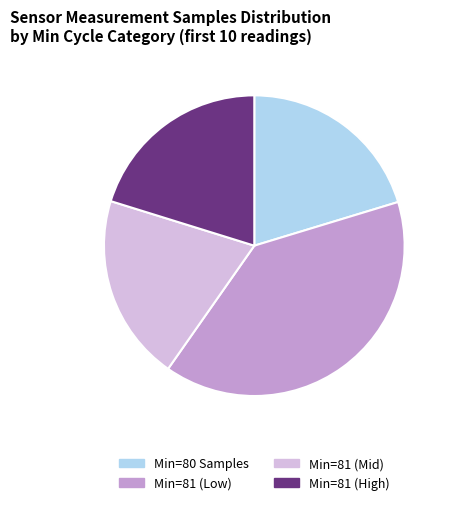

How many slices are in this pie chart?

4